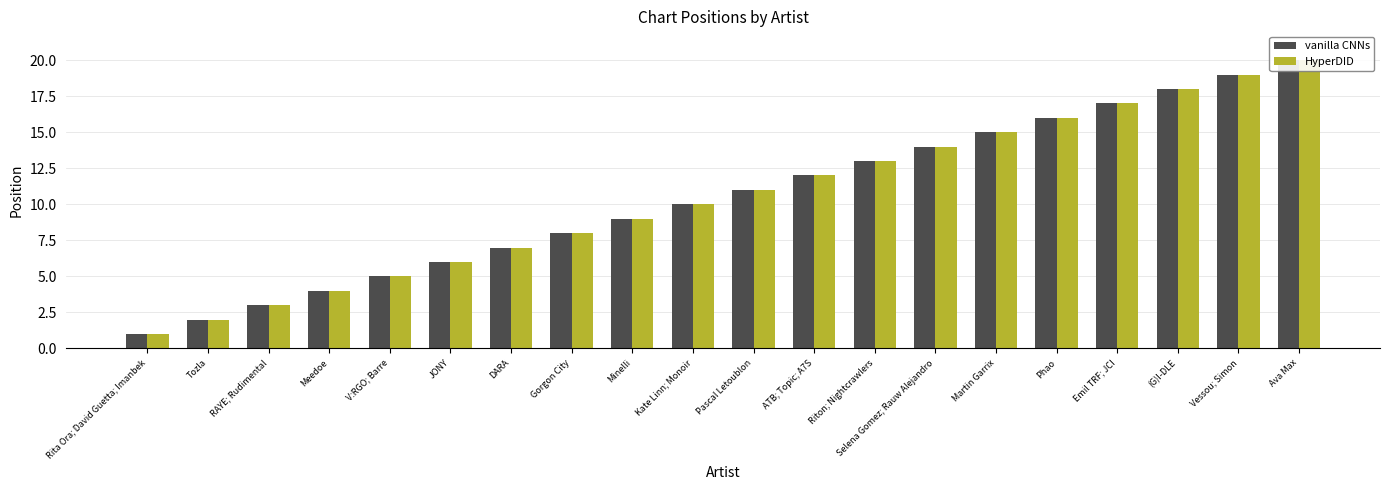

Between Phao and Riton; Nightcrawlers, which is larger?

Phao